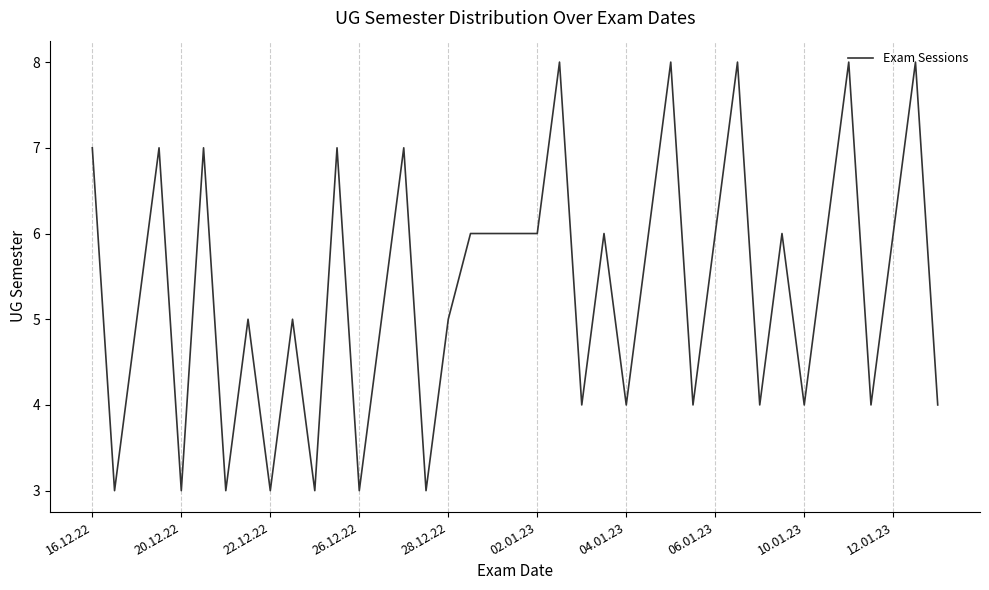

What is the greatest value displayed?

8